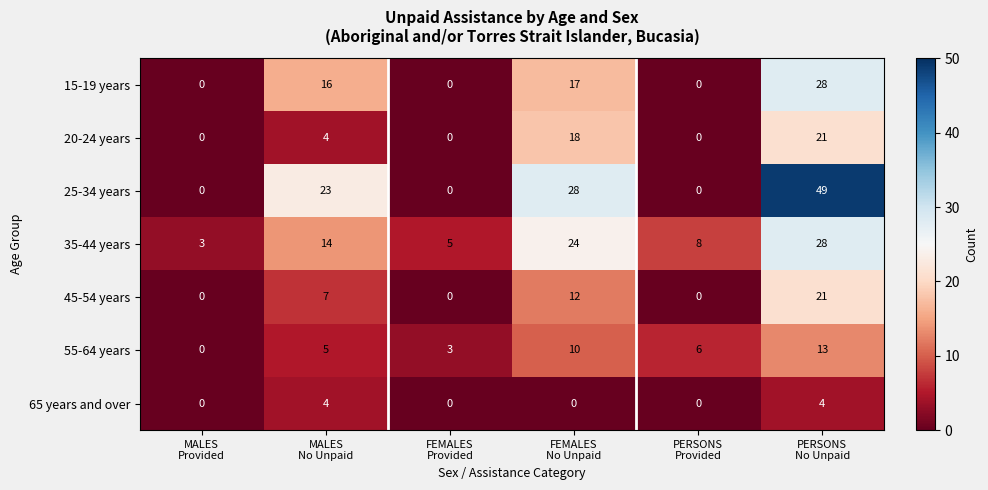

What is the sum of all 45-54 years values?

40